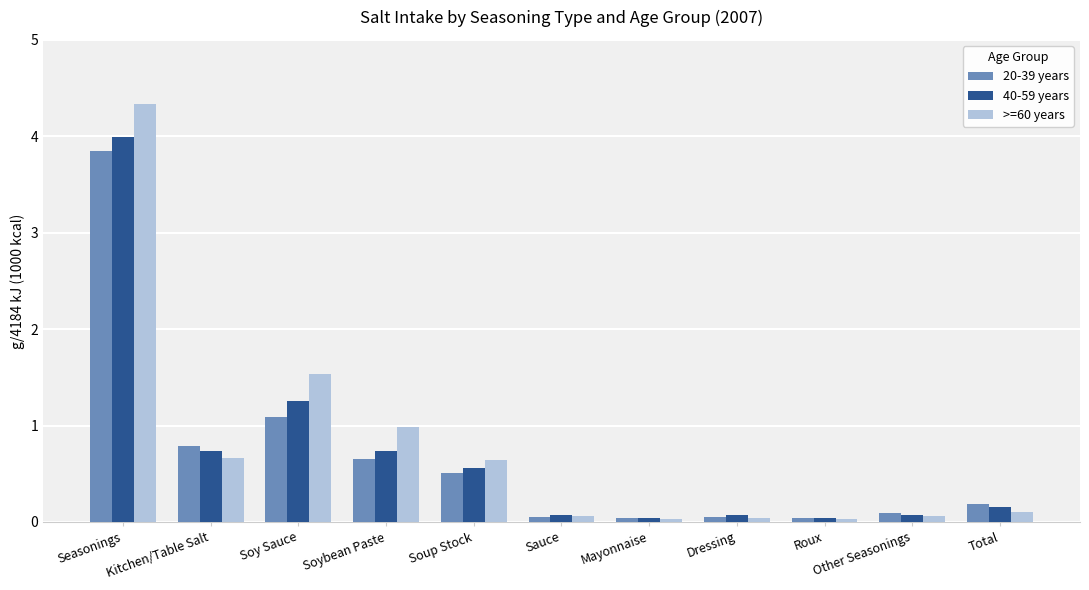

What position from the left is Sauce?

6